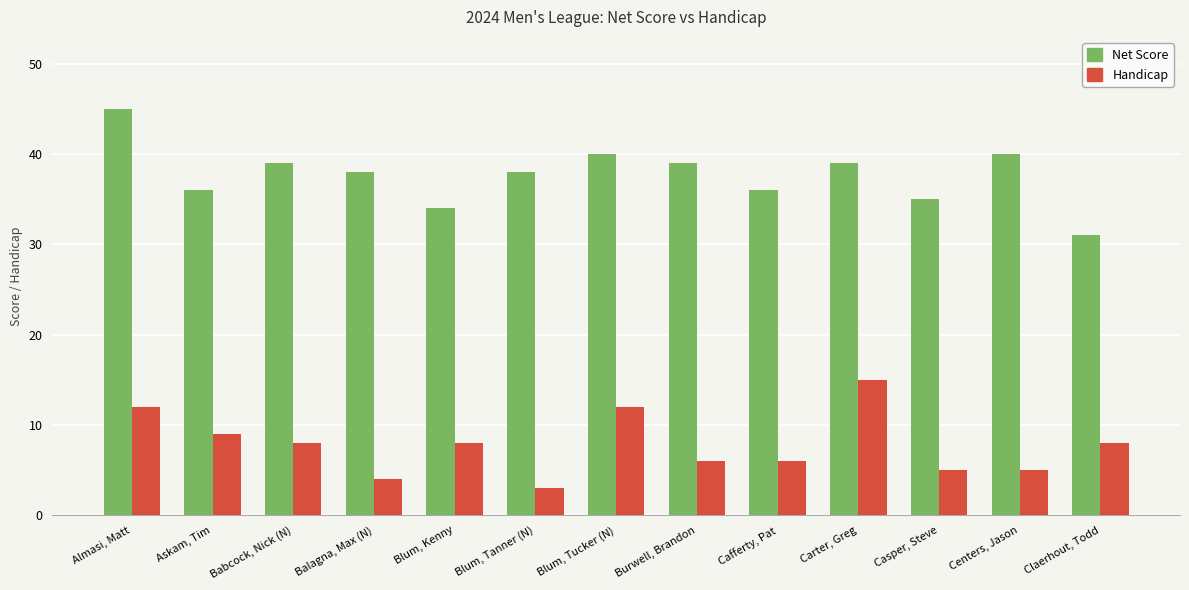

How many data points in Handicap are less than 8?

6